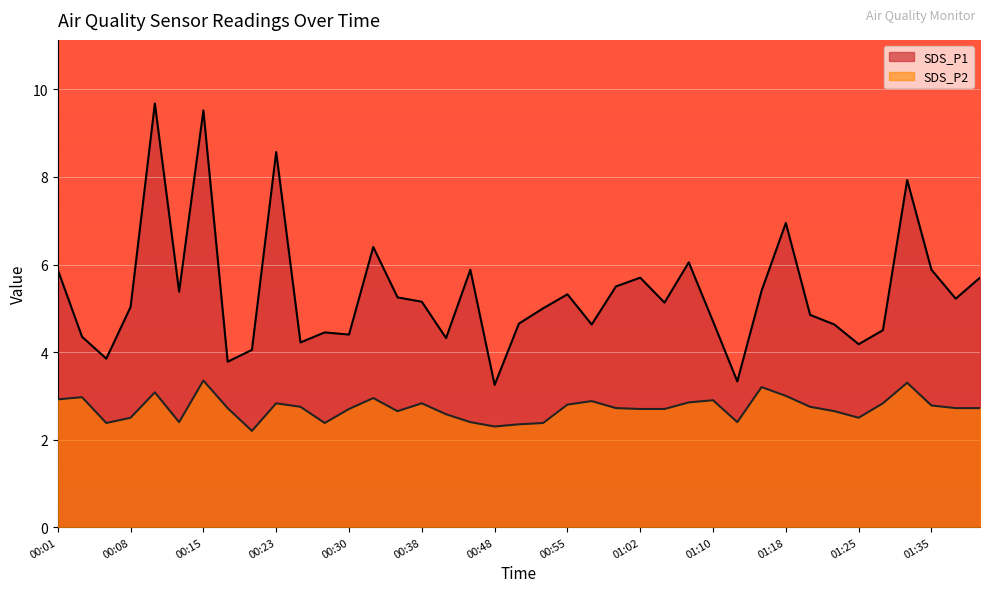

In SDS_P2, how many points are lower than both neighbors (excluding endpoints)?

8